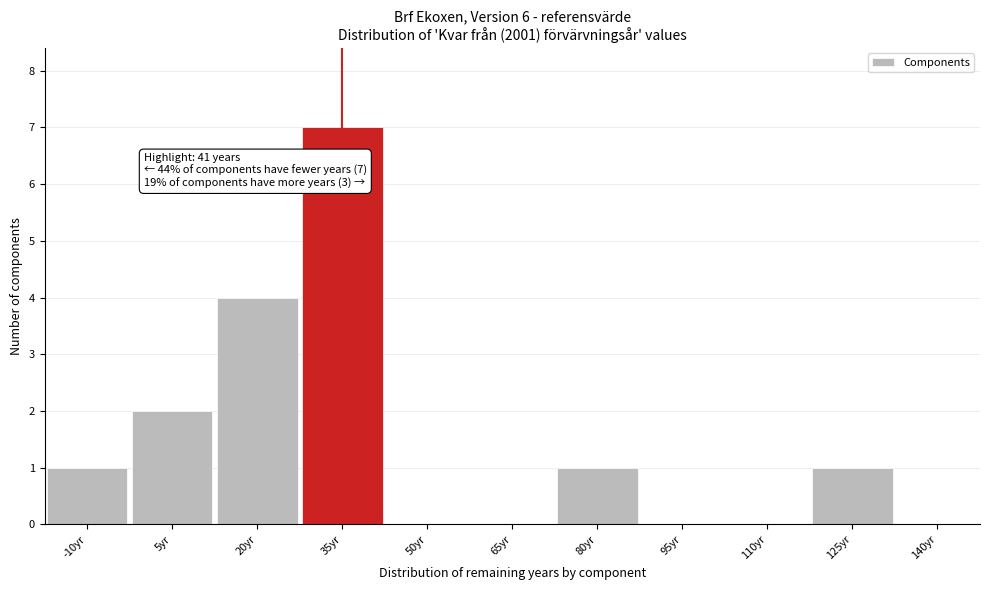

Reading left to right, extract all data points from this chart.

-10yr=1	5yr=2	20yr=4	35yr=7	50yr=0	65yr=0	80yr=1	95yr=0	110yr=0	125yr=1	140yr=0